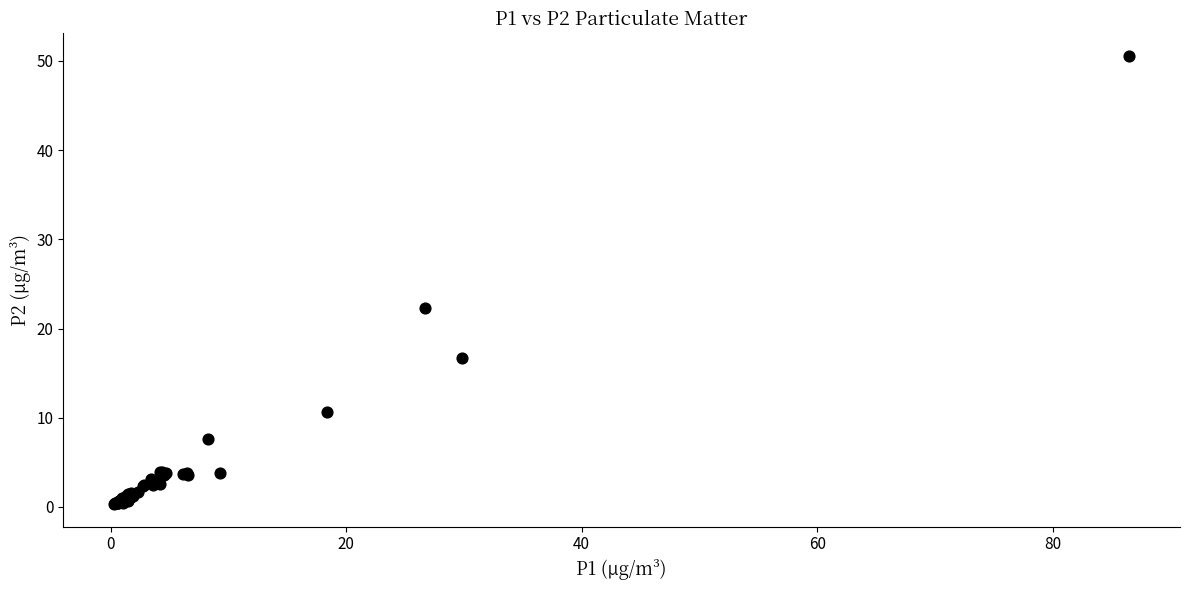

What Y value in the scatter plot is closest to 25?

22.3